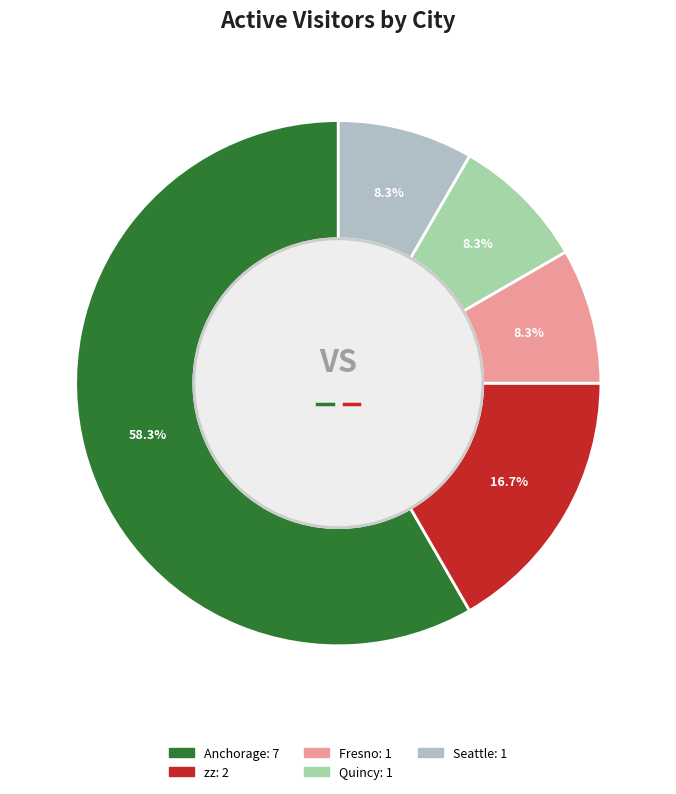

To the nearest percent, what is the combined percentage of Quincy and Fresno?

17%